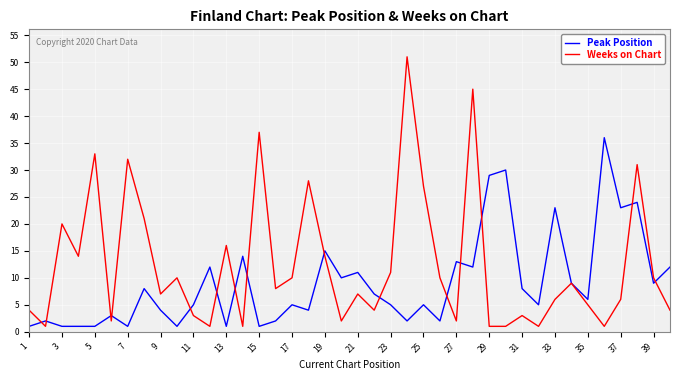

In Peak Position, how many points are higher than both neighbors (excluding endpoints)?

14